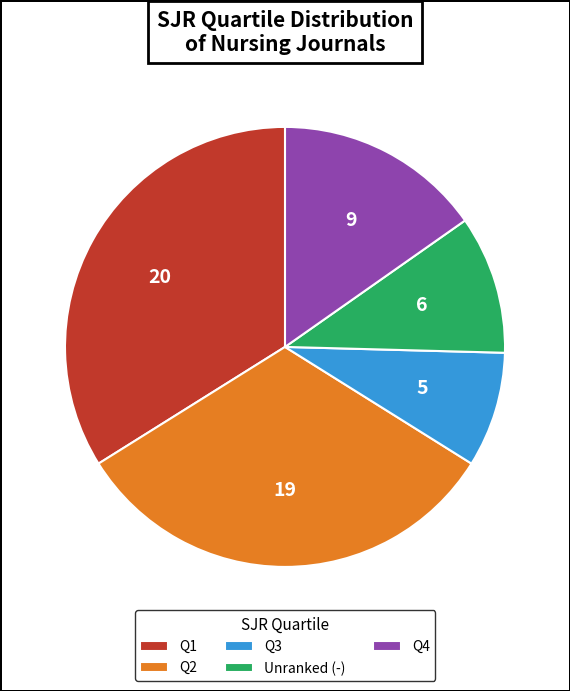

What is the largest slice in the pie chart?

Q1